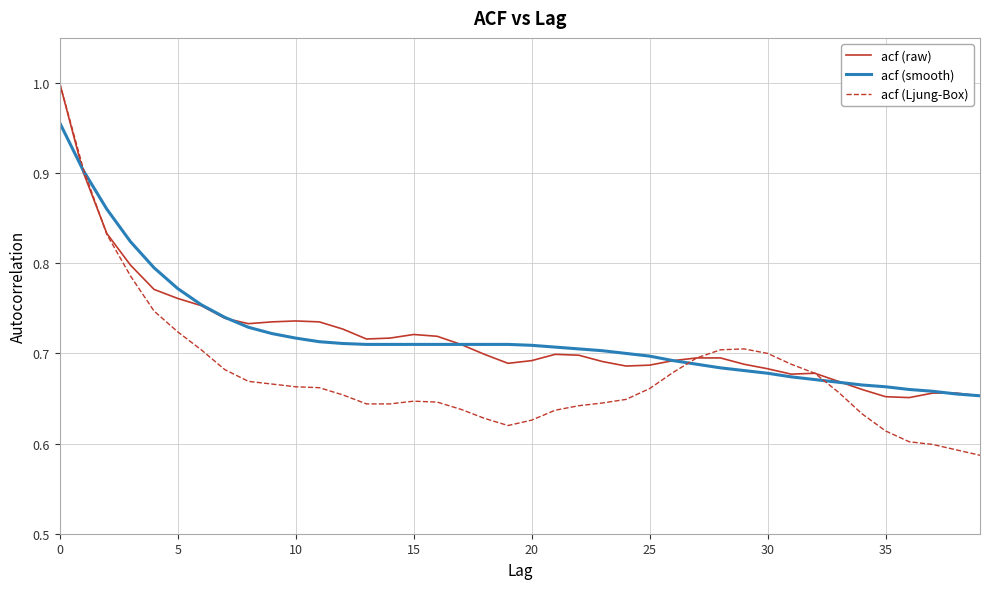

Which series has the widest spread of values?

acf (Ljung-Box)